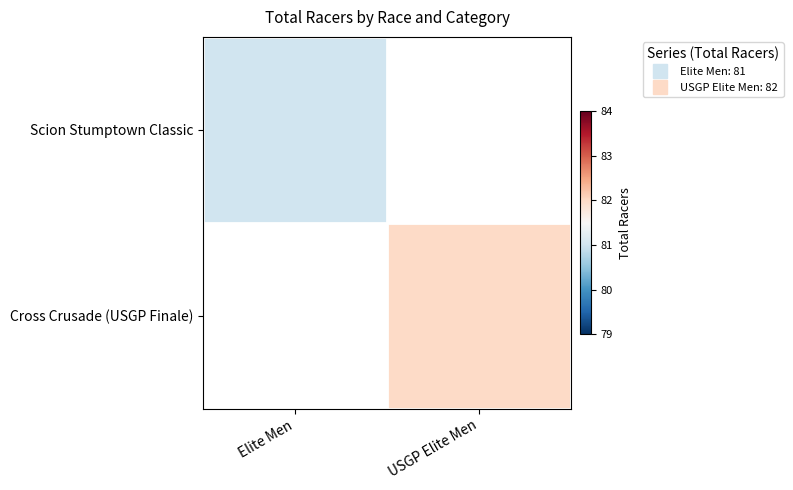

What is the approximate value of Cross Crusade (USGP Finale) at USGP Elite Men?

82.0